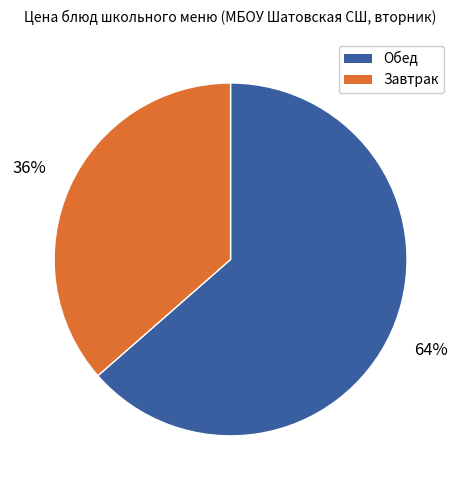

To the nearest percent, what is the average slice percentage?

50%